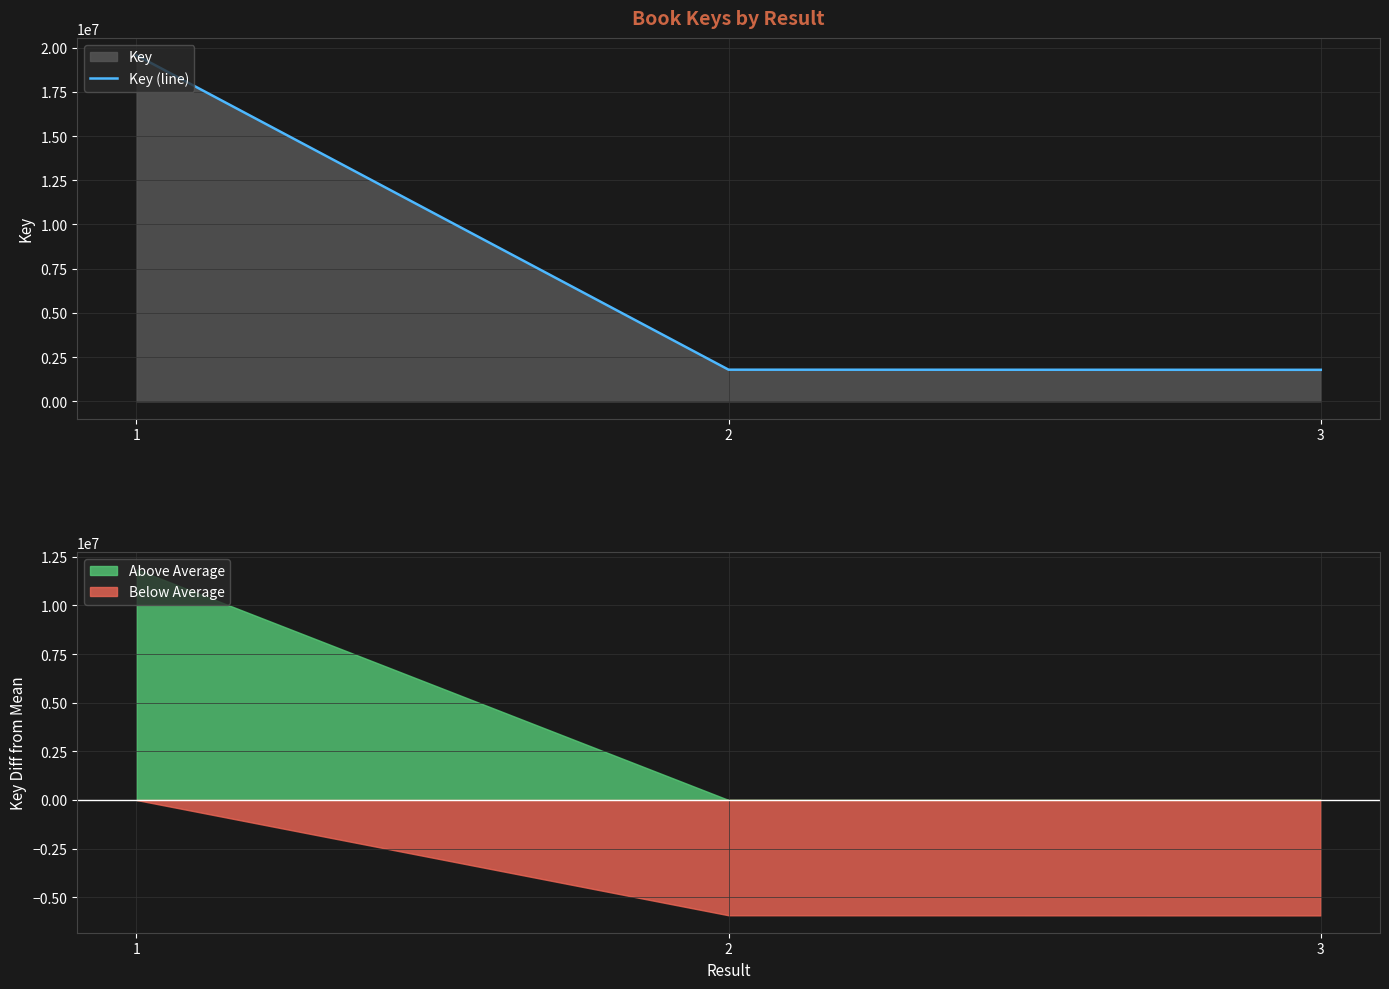

What is the greatest value displayed?

19570603